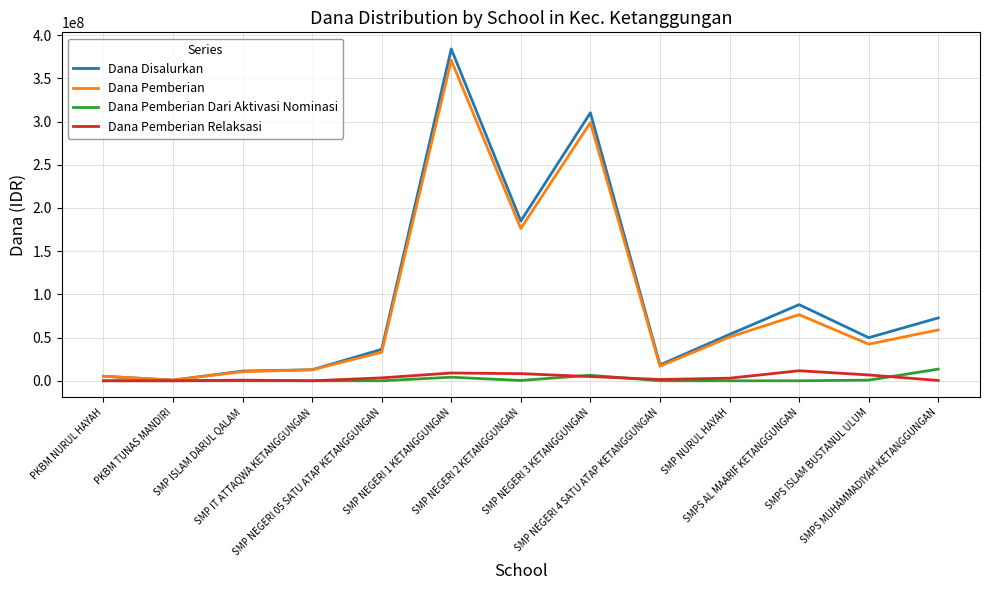

What is the spread (max minus min) of values at SMP IT ATTAQWA KETANGGUNGAN?

12750000